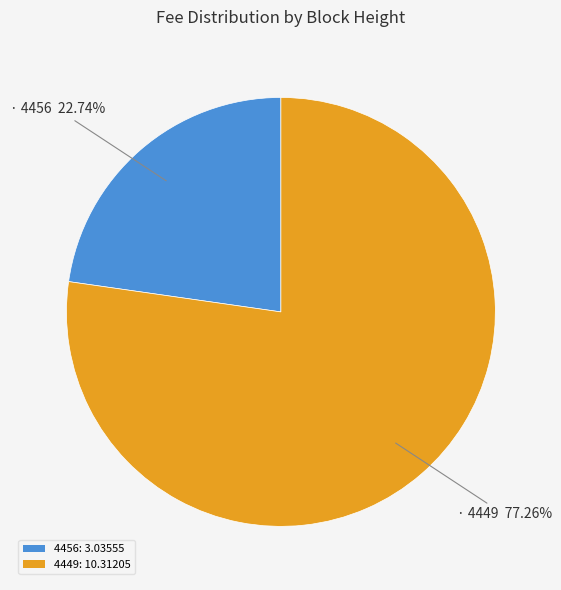

How many slices are in this pie chart?

2